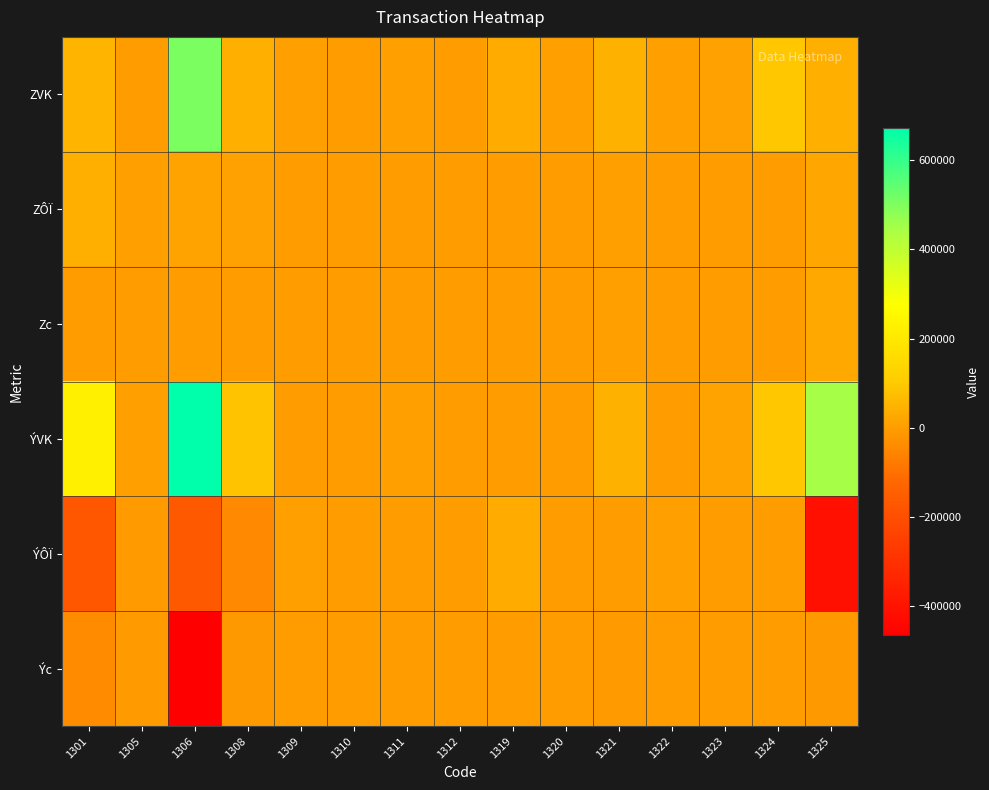

Reading right to left, transcribe all the data shown in this chart.

ZVK: 1325=37500	1324=93400	1323=9500	1322=2870	1321=42330	1320=2232	1319=32000	1312=100	1311=2000	1310=50	1309=2672	1308=40000	1306=506210	1305=970	1301=51000
ZÔÏ: 1325=22500	1324=1000	1323=0	1322=0	1321=2224	1320=224	1319=0	1312=0	1311=80	1310=0	1309=0	1308=10100	1306=11310	1305=2920	1301=39000
Zc: 1325=27600	1324=0	1323=0	1322=0	1321=3460	1320=244	1319=0	1312=0	1311=30	1310=0	1309=4	1308=1500	1306=0	1305=0	1301=0
ÝVK: 1325=448700	1324=93400	1323=12100	1322=0	1321=42330	1320=1576	1319=0	1312=0	1311=2270	1310=50	1309=49	1308=84500	1306=673020	1305=5130	1301=225000
ÝÔÏ: 1325=-411200	1324=0	1323=-2600	1322=2870	1321=0	1320=656	1319=32000	1312=100	1311=-270	1310=0	1309=2623	1308=-44500	1306=-166810	1305=-4160	1301=-174000
Ýc: 1325=-9500	1324=-200	1323=0	1322=30	1321=-3599	1320=656	1319=1000	1312=0	1311=-50	1310=0	1309=24	1308=-9200	1306=-465190	1305=-4160	1301=-40000